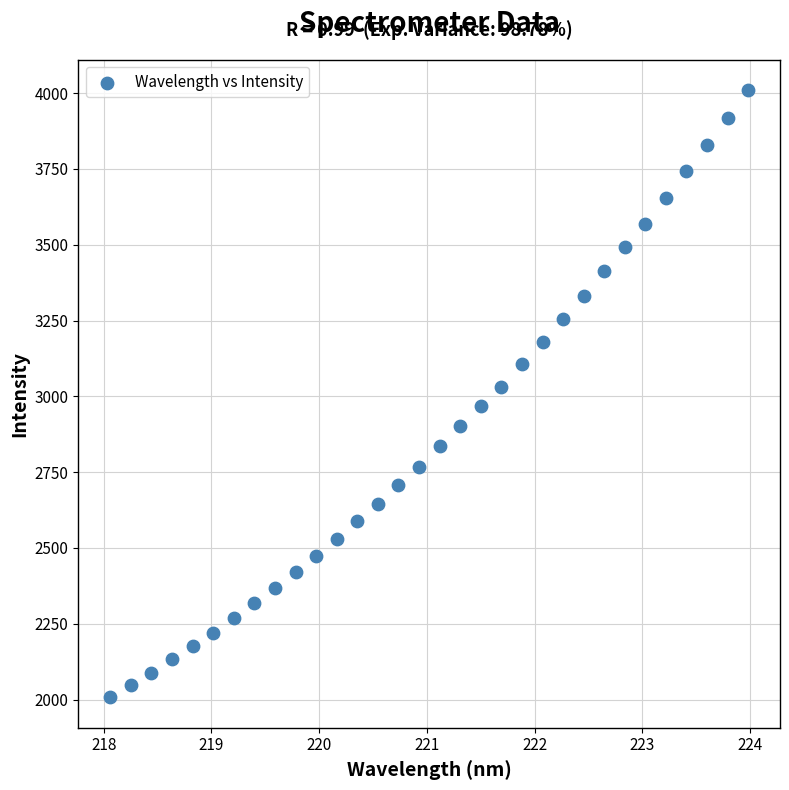

What is the range of Y values (max minus min)?

2002.3